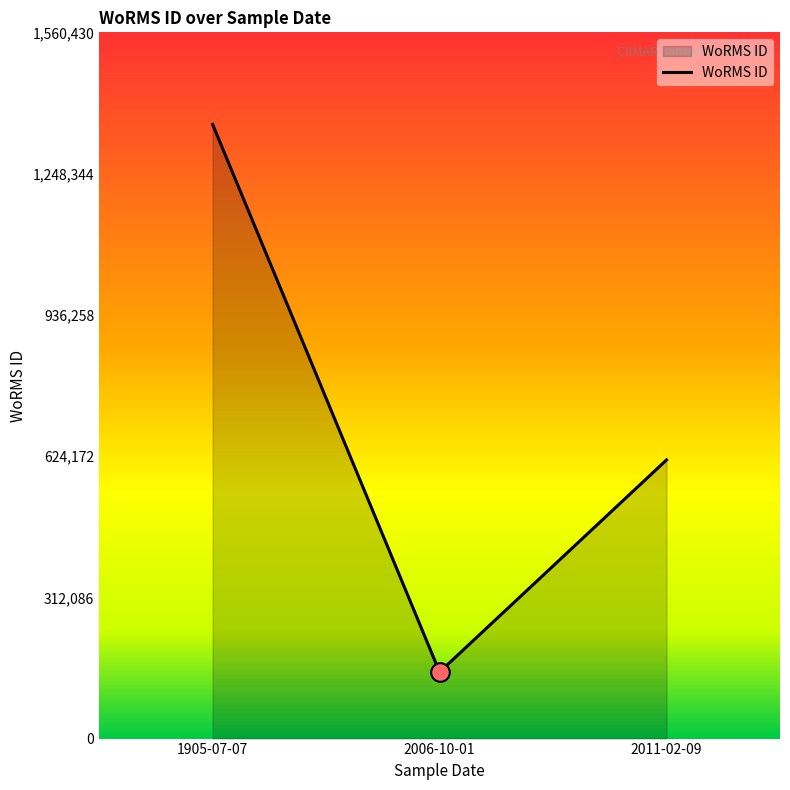

Approximately how many times larger is the value at 2006-10-01 compared to 2011-02-09?

0.2